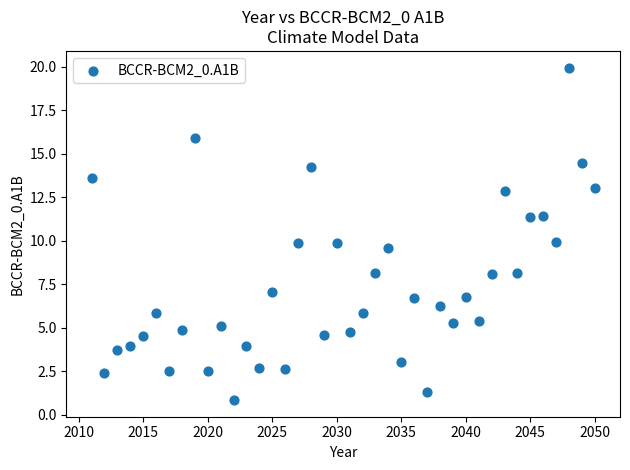

What is the range of X values (max minus min)?

39.0